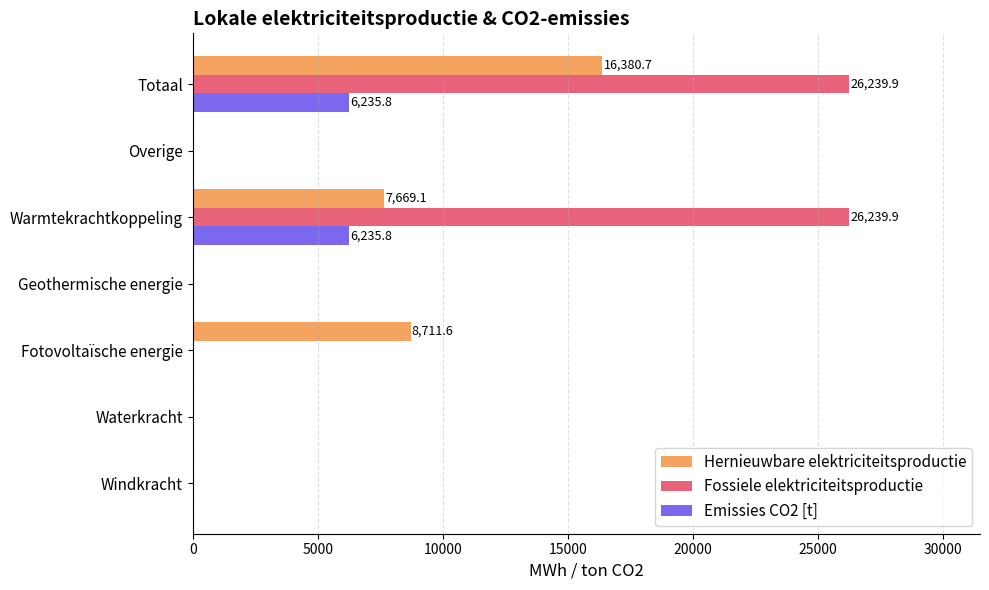

What is the sum of the Emissies CO2 [t] values at Warmtekrachtkoppeling and Waterkracht?

6235.8